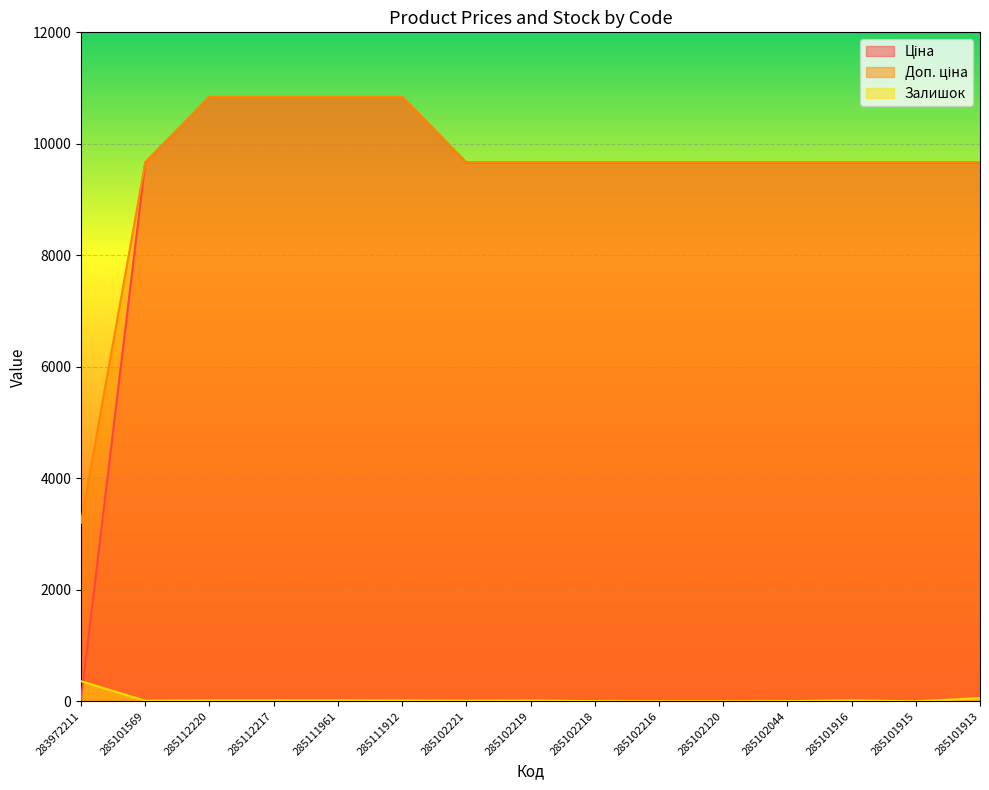

What is the label of the 14th point from the left?

285101915